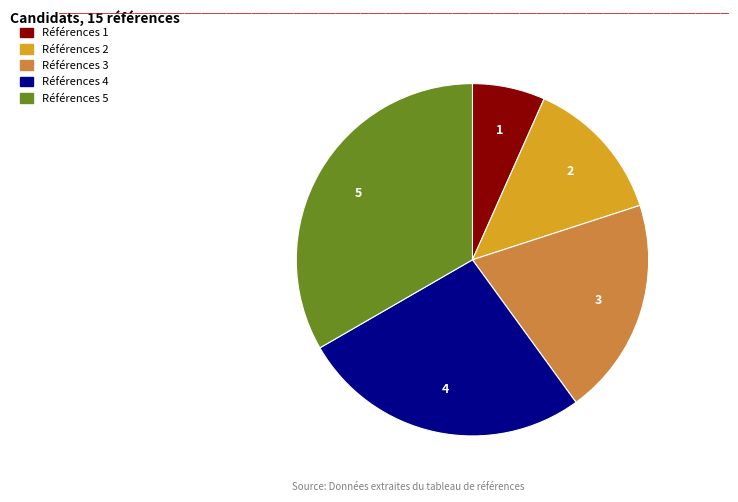

Do 5 and 2 together represent more than half of the pie?

No